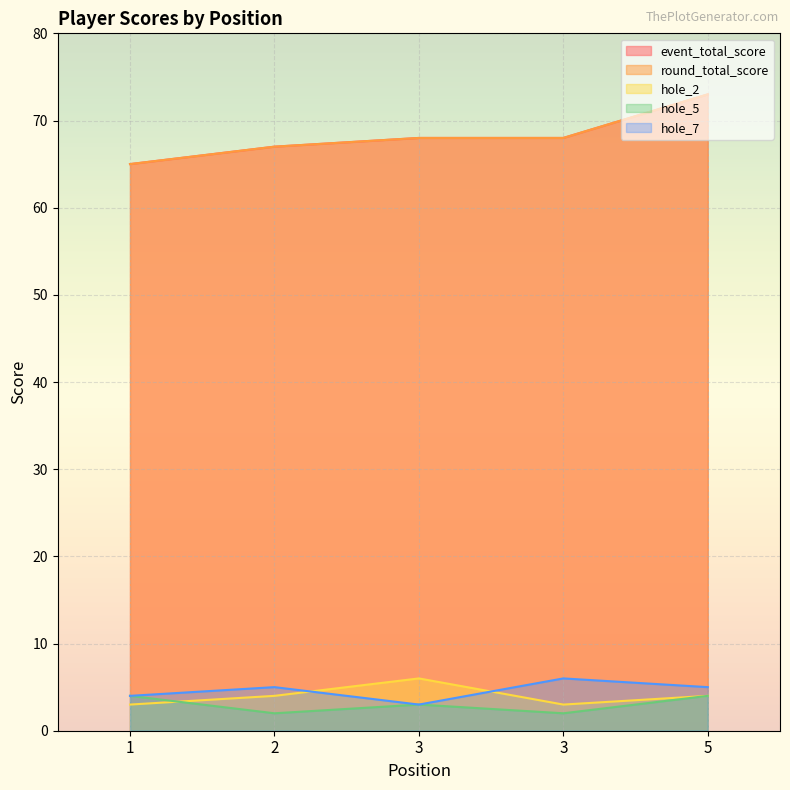

Where does the hole_2 series first go above 4?

3